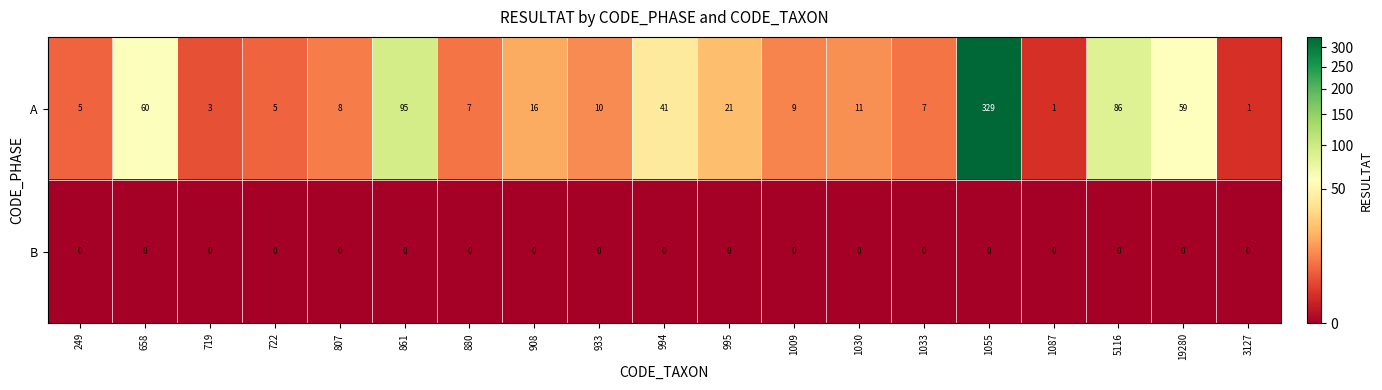

Read the A value at 995.

21